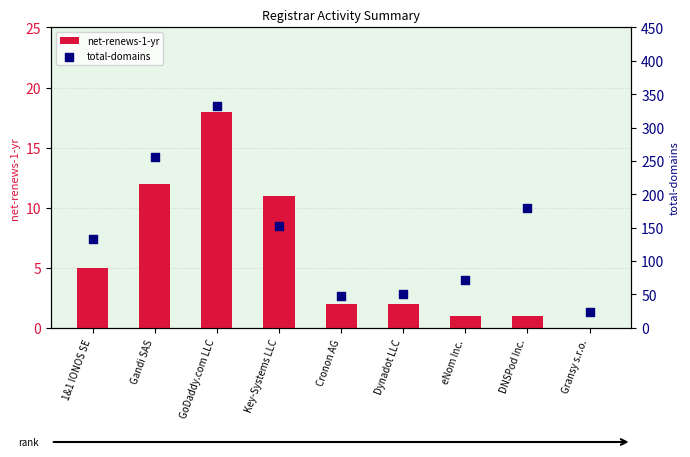

At which category is the sum across all series the highest?

GoDaddy.com LLC